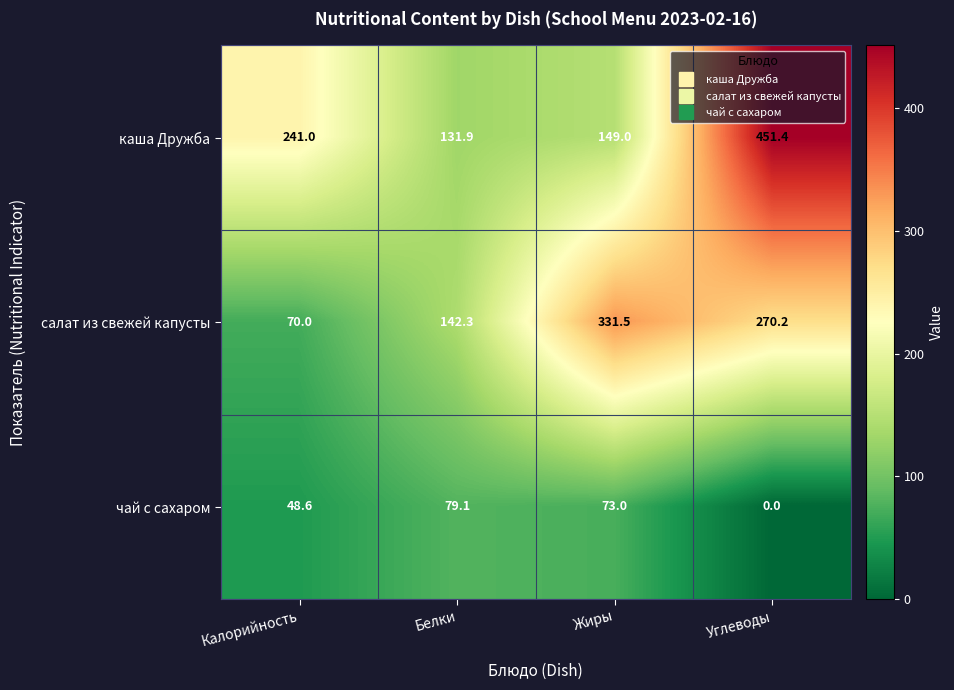

What is the approximate value of каша Дружба at Углеводы?

451.4